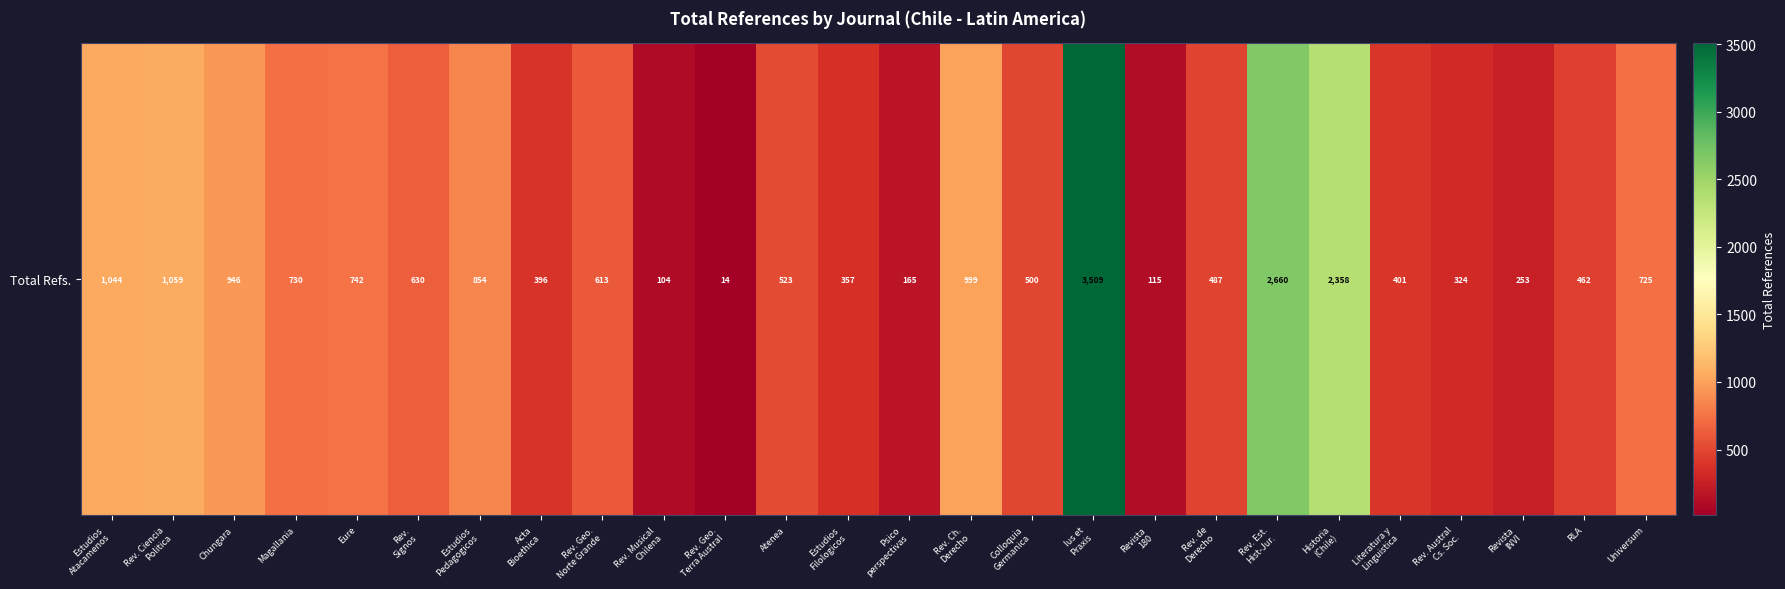

List the labels in order of value, largest first.

Ius et
Praxis, Rev. Est.
Hist-Jur., Historia
(Chile), Rev. Ciencia
Politica, Estudios
Atacamenos, Rev. Ch.
Derecho, Chungara, Estudios
Pedagogicos, Eure, Magallania, Universum, Rev.
Signos, Rev. Geo.
Norte Grande, Atenea, Colloquia
Germanica, Rev. de
Derecho, RLA, Literatura y
Linguistica, Acta
Bioethica, Estudios
Filologicos, Rev. Austral
Cs. Soc., Revista
INVI, Psico
perspectivas, Revista
180, Rev. Musical
Chilena, Rev. Geo.
Terra Austral